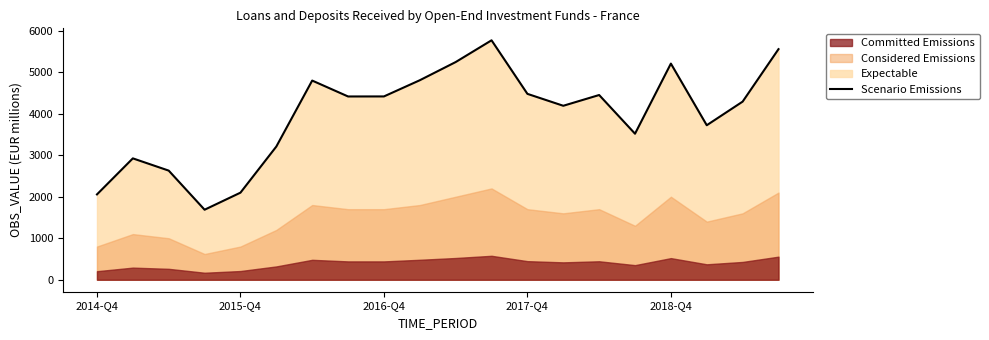

The value of Scenario Emissions at 2016-Q4 is 6628. True or false?

False